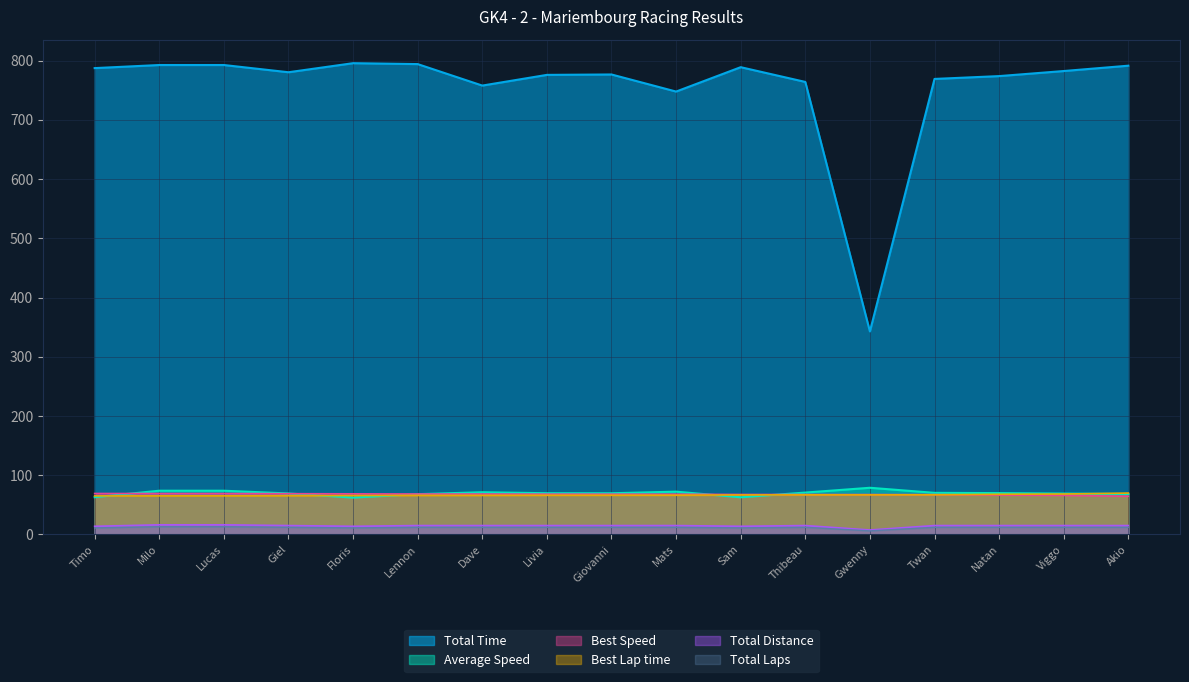

Between Giovanni and Mats, which series saw the biggest shift?

Total Time